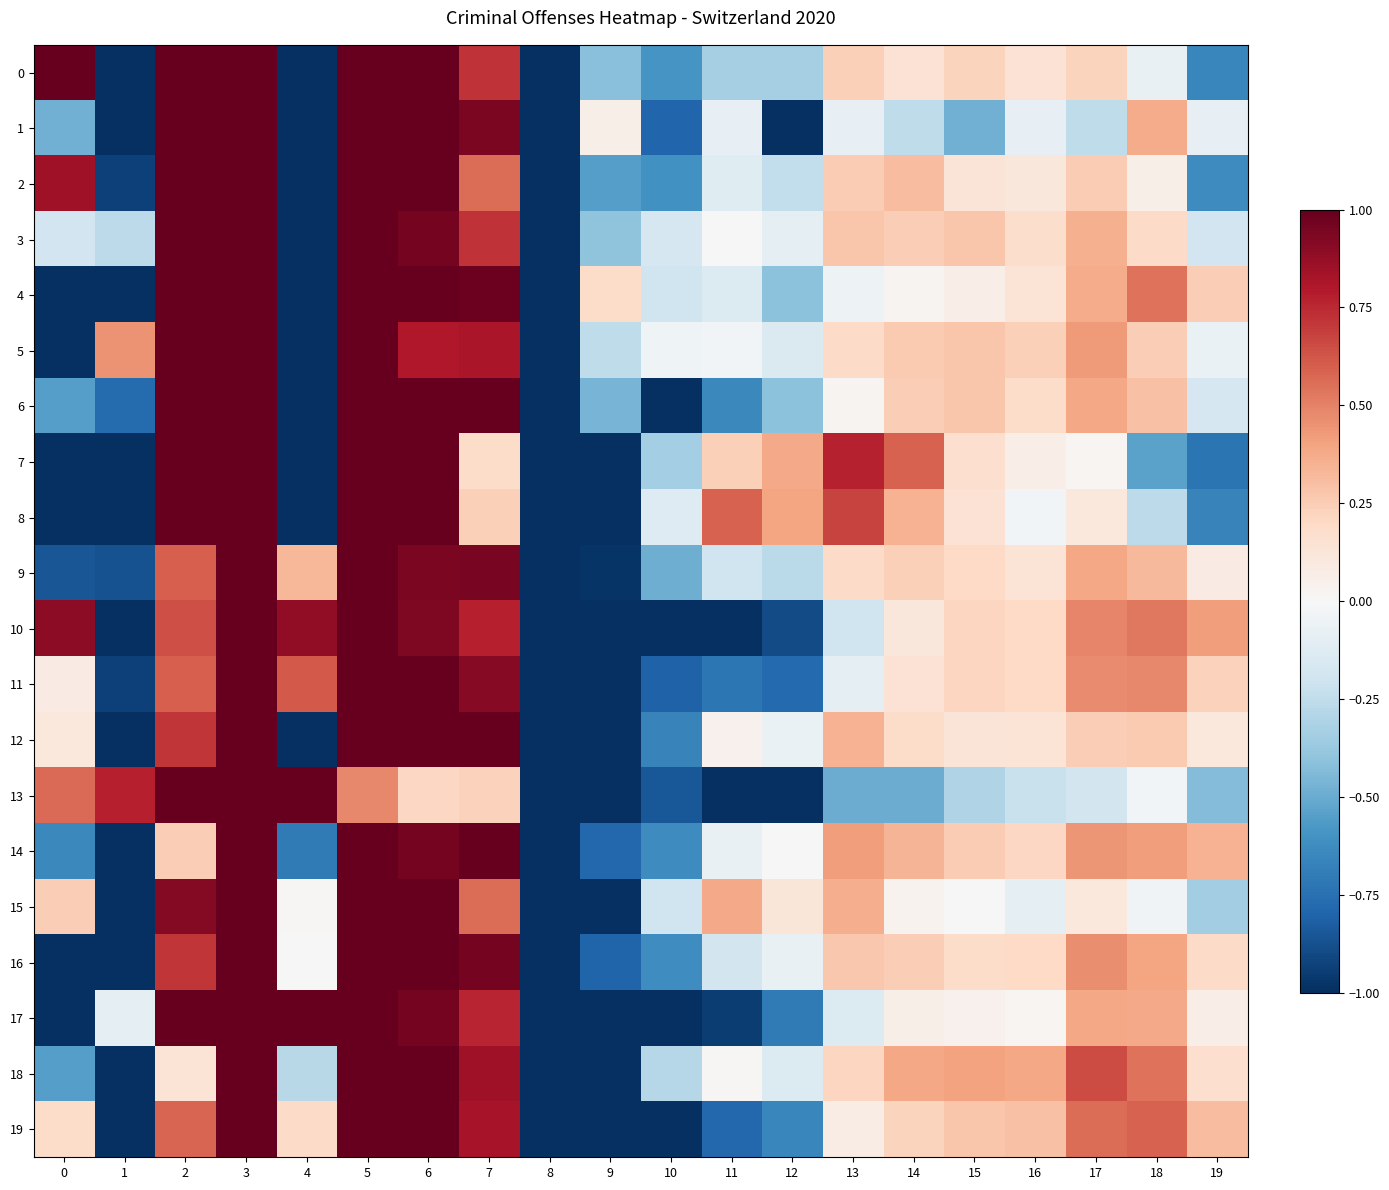

List the series in order of their peak value, highest first.

0, 1, 2, 3, 4, 5, 6, 7, 8, 9, 10, 11, 12, 13, 14, 15, 16, 17, 18, 19